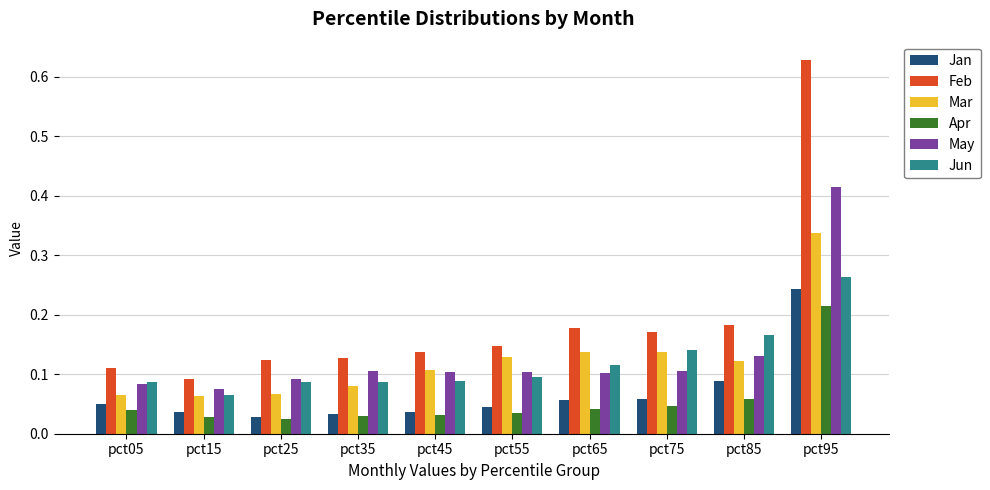

At which label is Jun closest to 0?

pct15